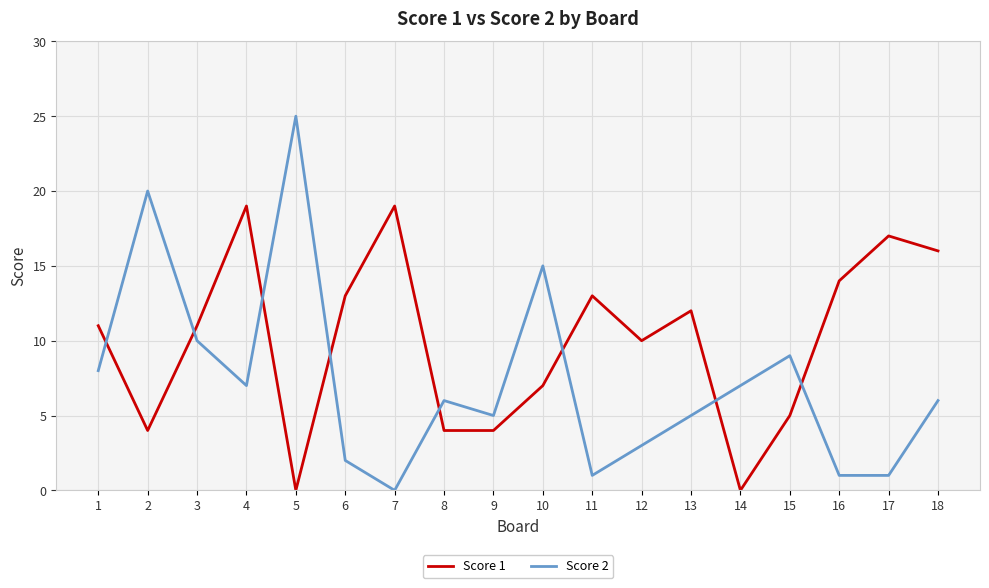

What is the difference between the highest and lowest values at 14?

7